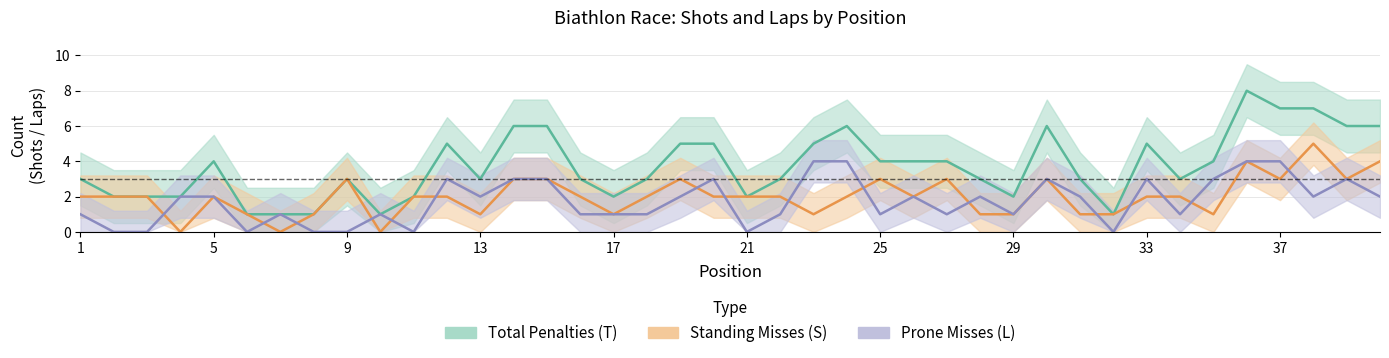

Is the value of Total Penalties (T) at 34 greater than the value of Standing Misses (S) at 26?

Yes